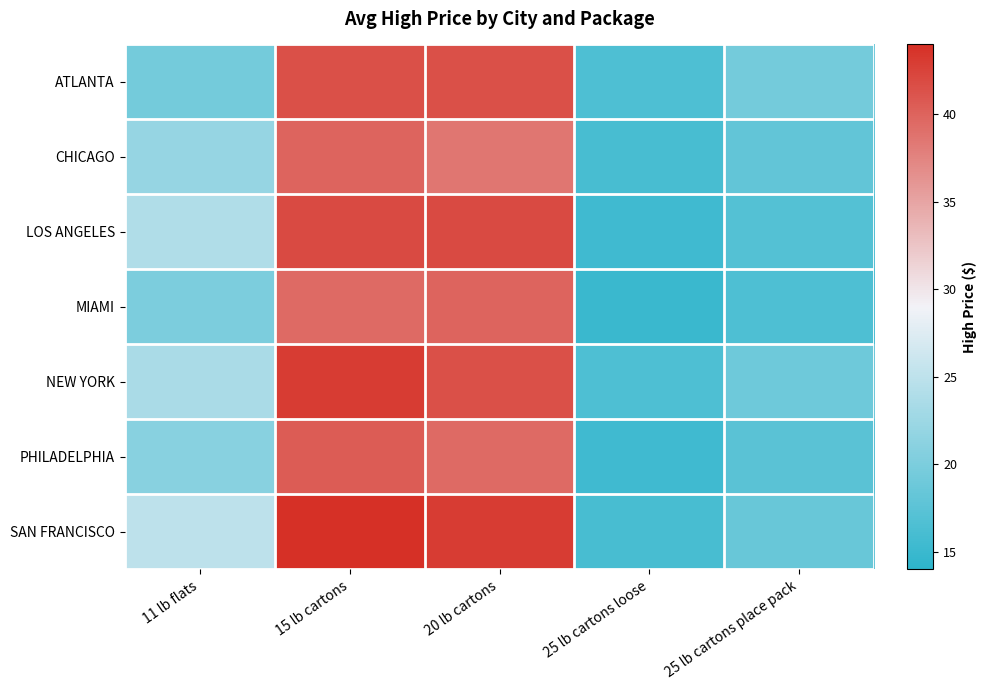

List the series in order of their peak value, highest first.

SAN FRANCISCO, NEW YORK, LOS ANGELES, ATLANTA, PHILADELPHIA, CHICAGO, MIAMI